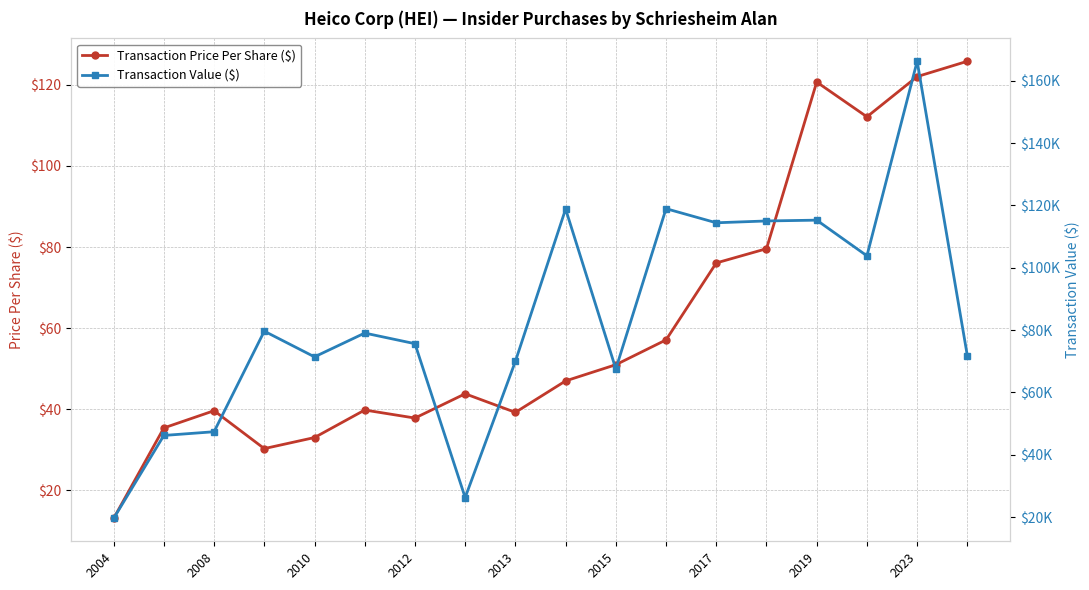

What is the maximum value for Transaction Price Per Share ($)?

125.8